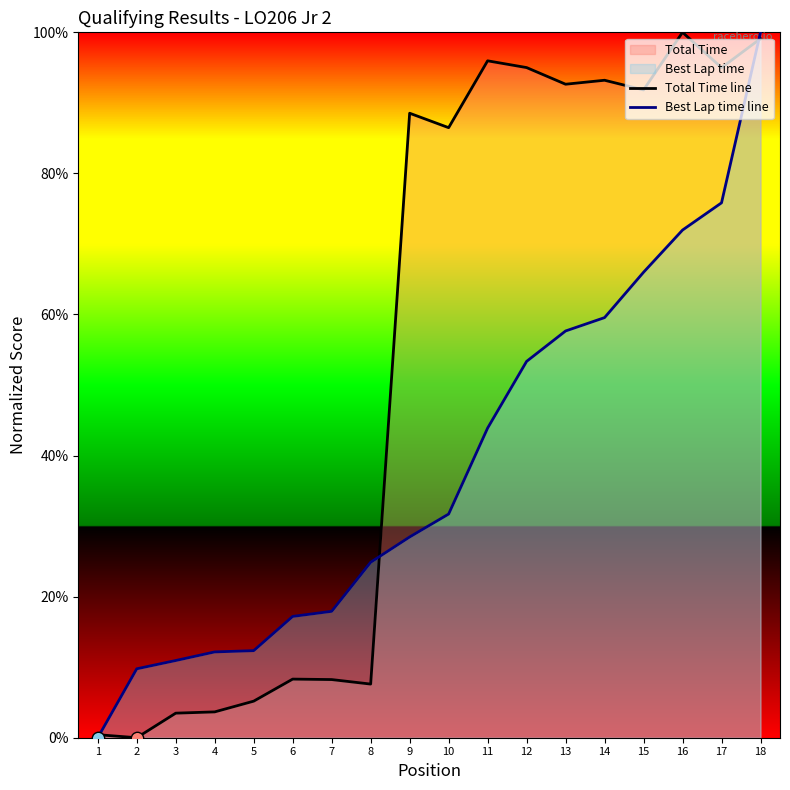

At which category is the sum across all series the highest?

18